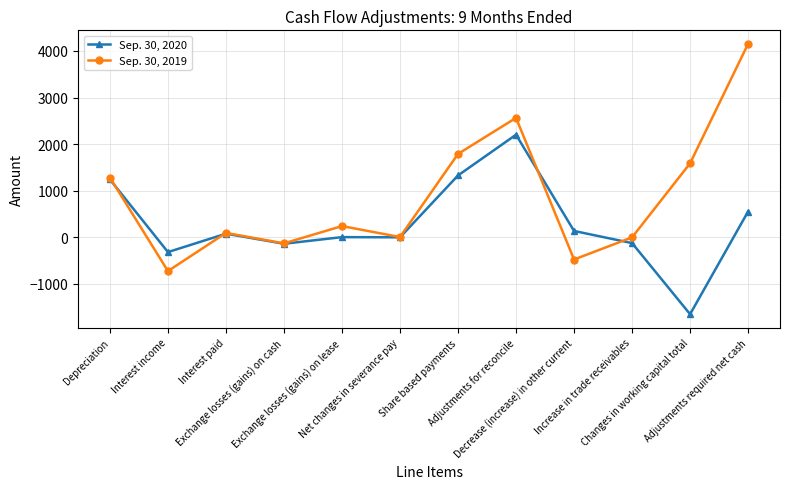

The Sep. 30, 2019 series shows 4151 at Adjustments required net cash. True or false?

True